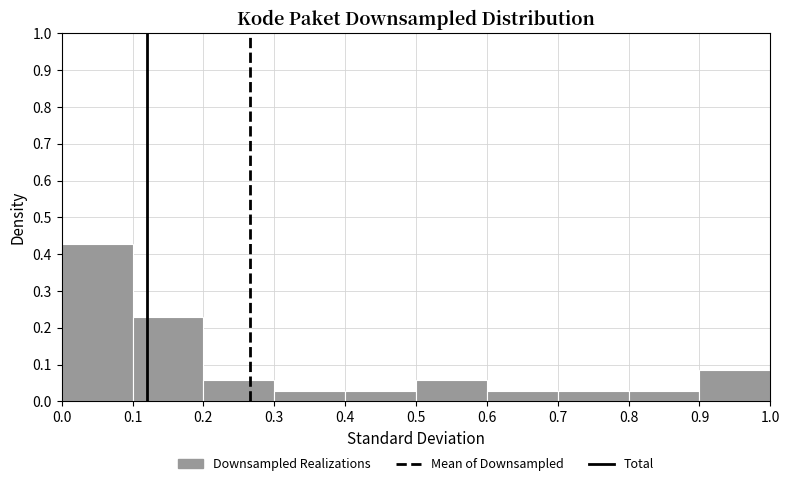

How tall is the bar that spans 0.7 to 0.8 on the x-axis? The values are not printed on the chart, so give them approximately, as read against the axis.

0.03